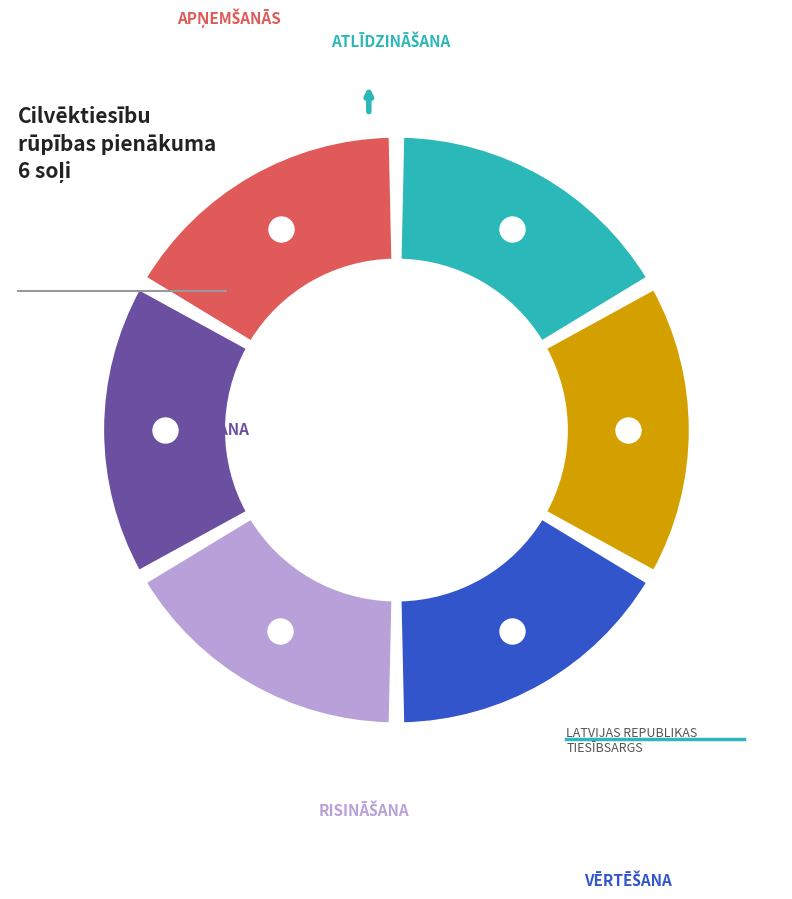

Is there any slice that represents more than half of the pie?

No